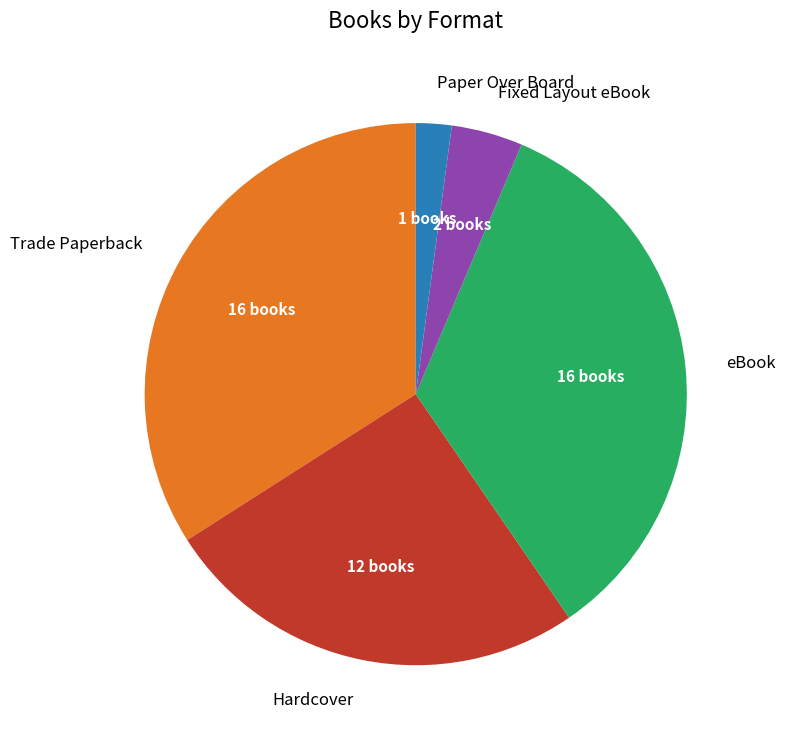

Does any single category account for the majority?

No